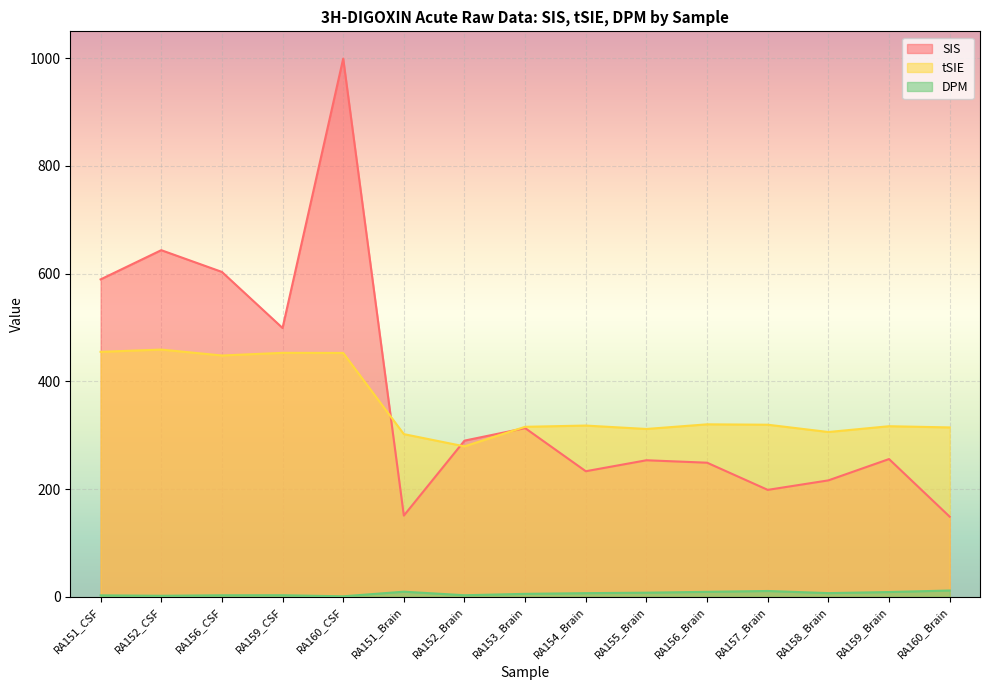

How many data points does each series have?

15